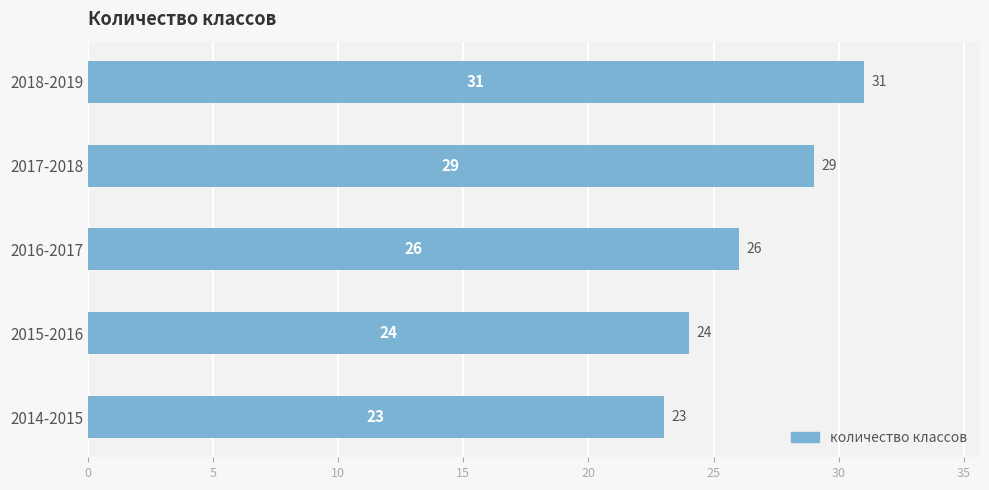

What is the change in value from 2017-2018 to 2018-2019?

+2